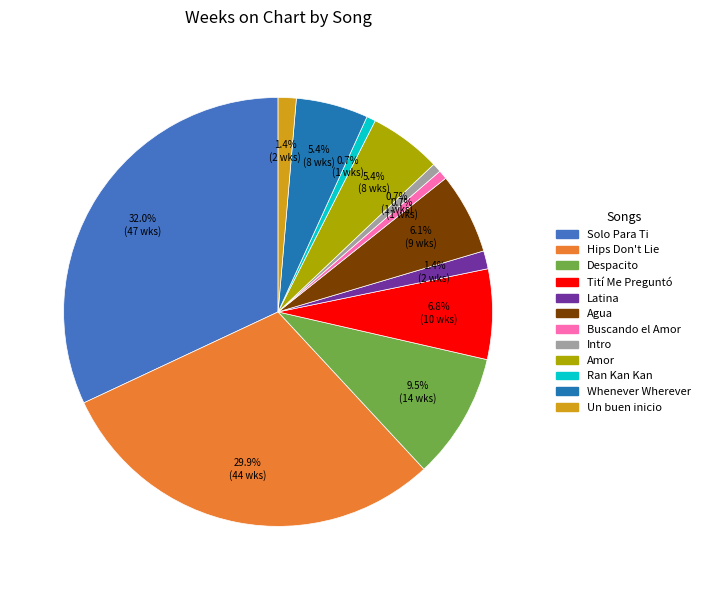

What is the largest slice in the pie chart?

Solo Para Ti